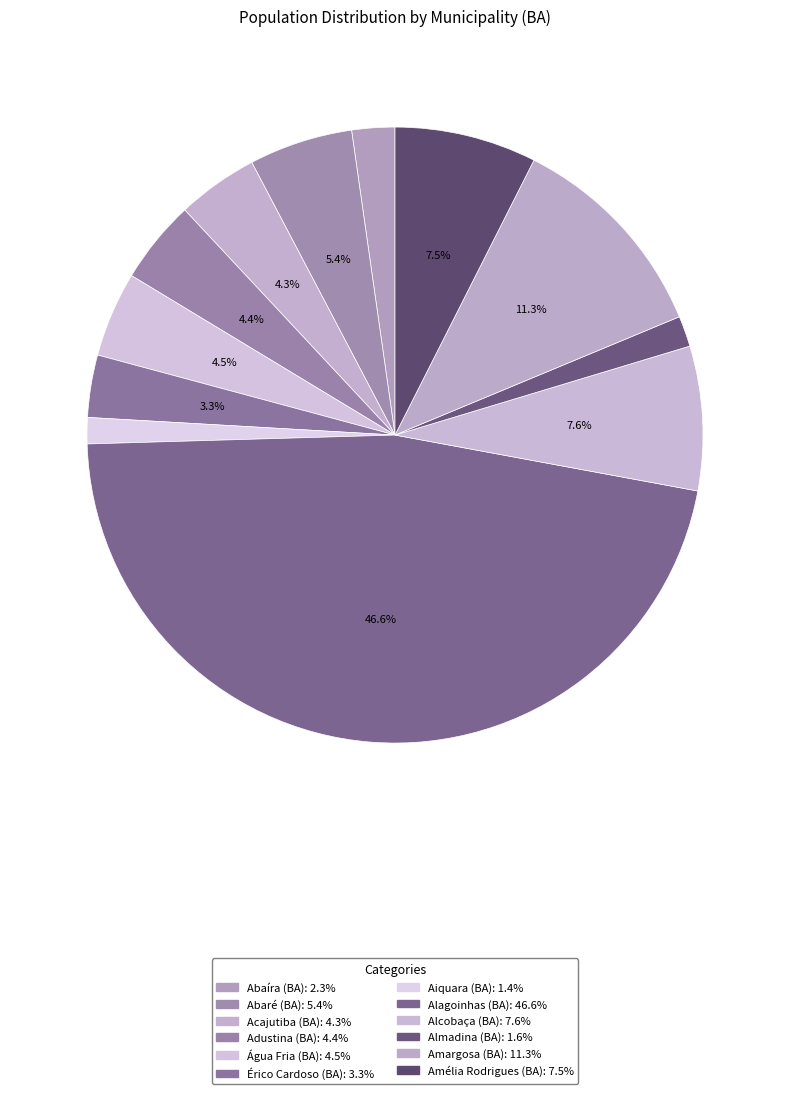

How many slices are in this pie chart?

12